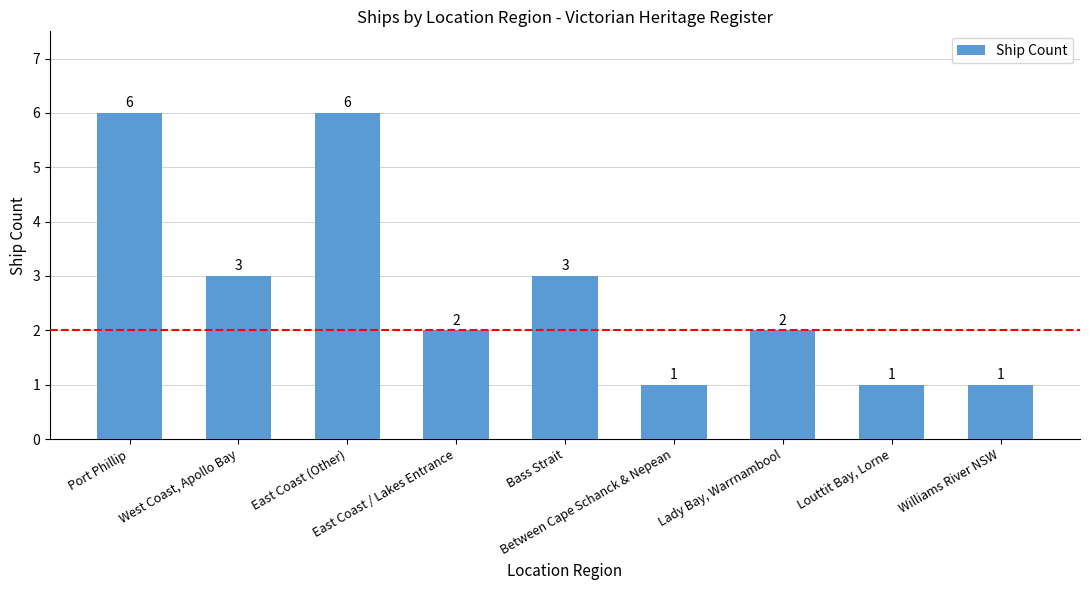

How many bars are there in total?

9